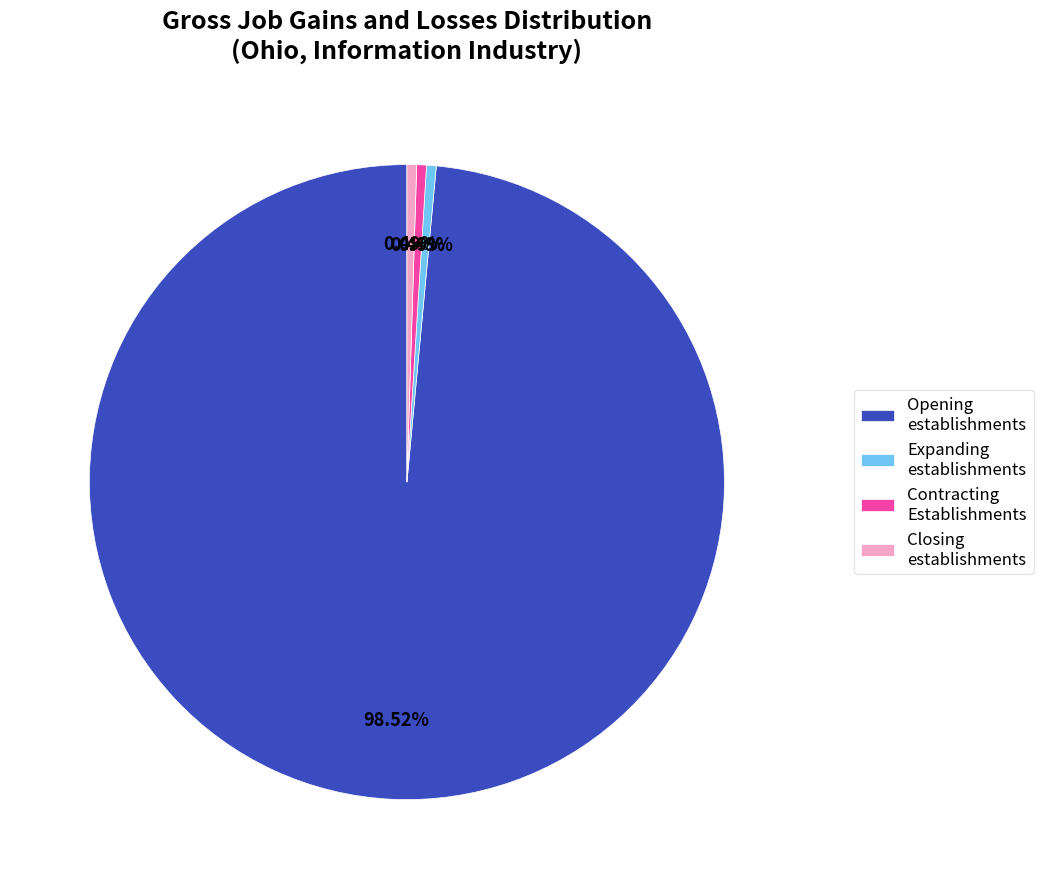

Do Contracting Establishments and Opening establishments together represent more than half of the pie?

Yes